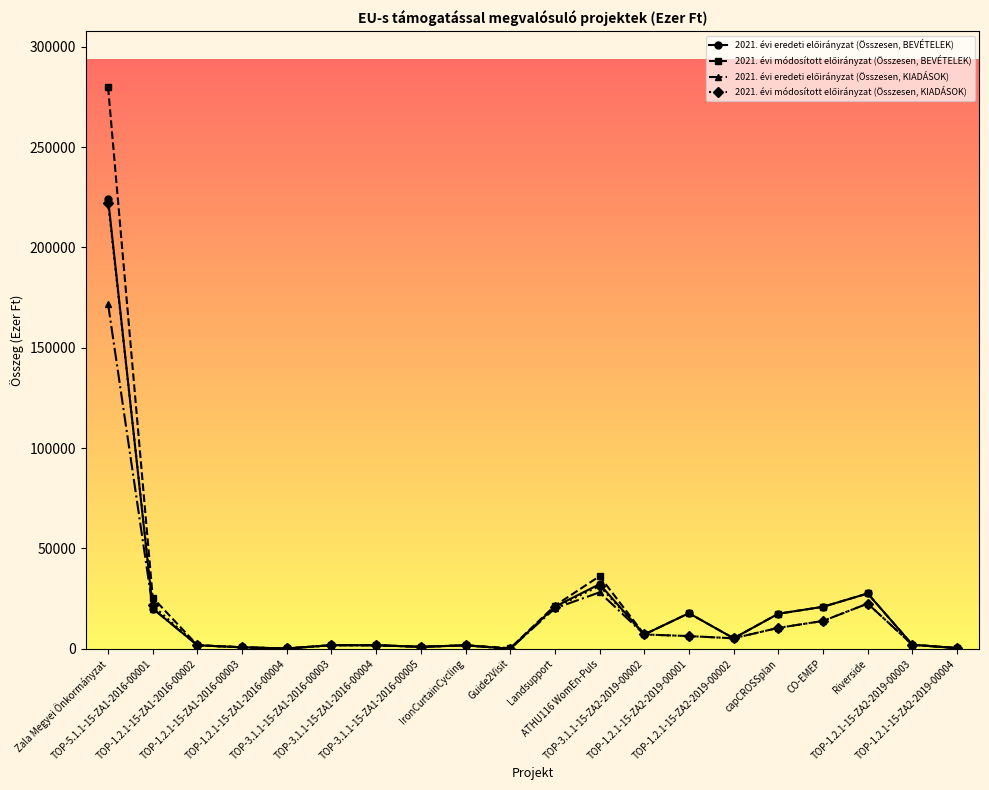

What is the greatest value displayed?

279717